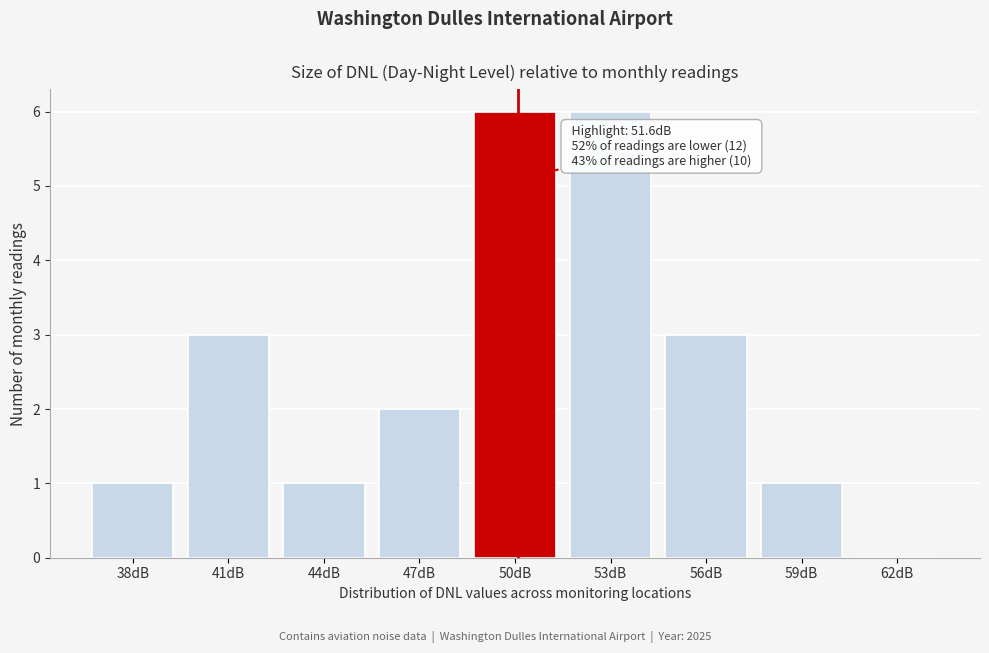

Reading left to right, list all the values displayed in this chart.

38dB=1	41dB=3	44dB=1	47dB=2	50dB=6	53dB=6	56dB=3	59dB=1	62dB=0